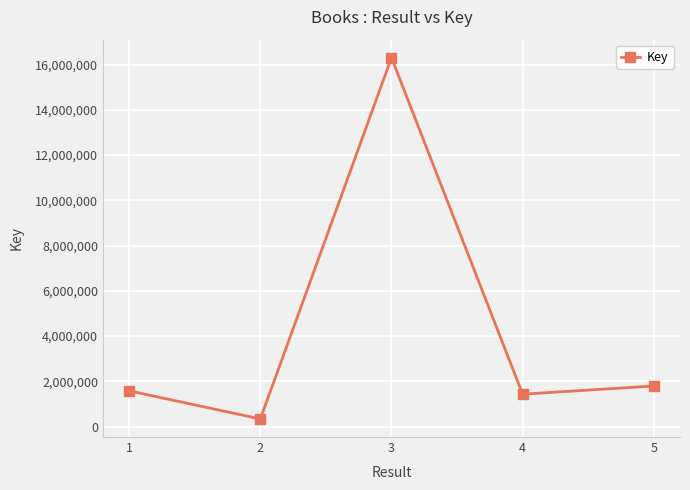

What is the difference between the values at 3 and 4?

14872607